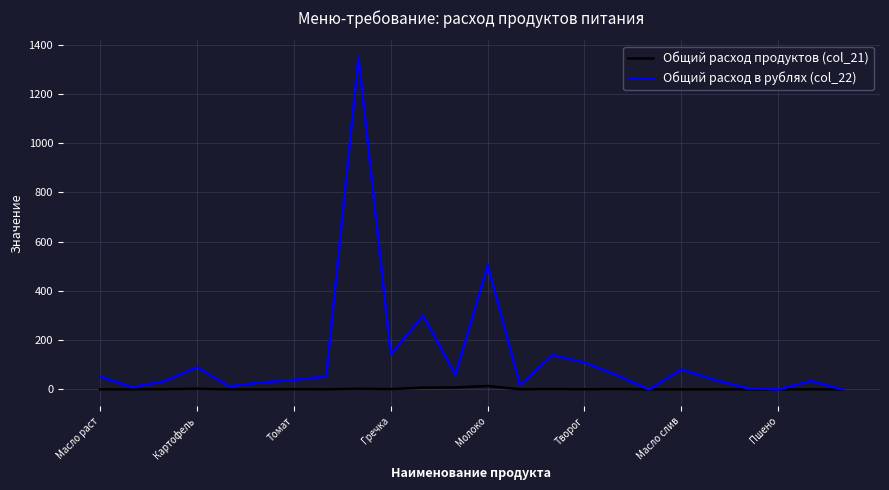

List the series in order of their overall mean, highest first.

Общий расход в рублях (col_22), Общий расход продуктов (col_21)